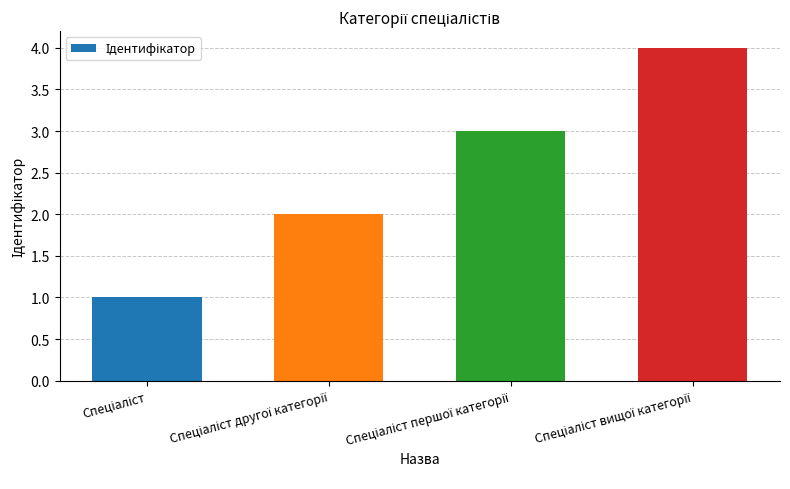

What is the sum of all values?

10